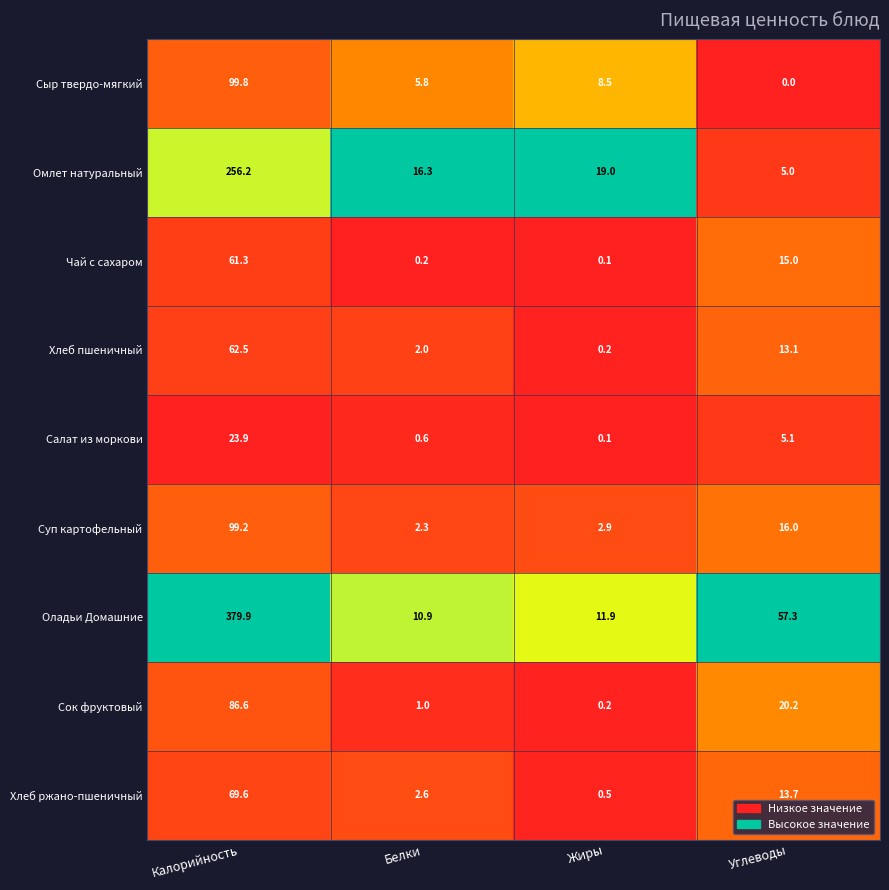

At how many categories does at least one series exceed 0?

4